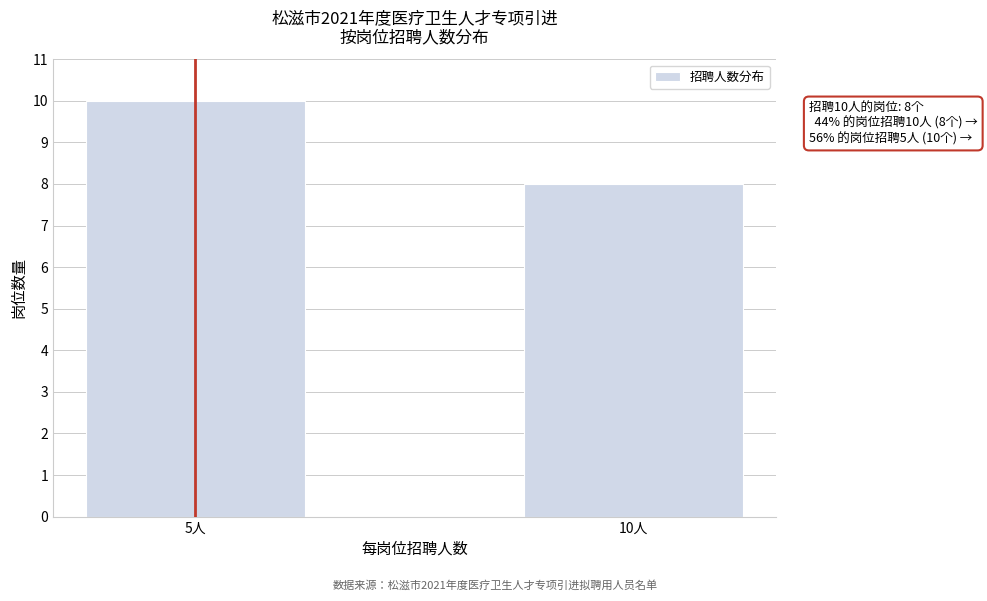

Reading right to left, what are all the values shown in this chart?

10人=8	5人=10